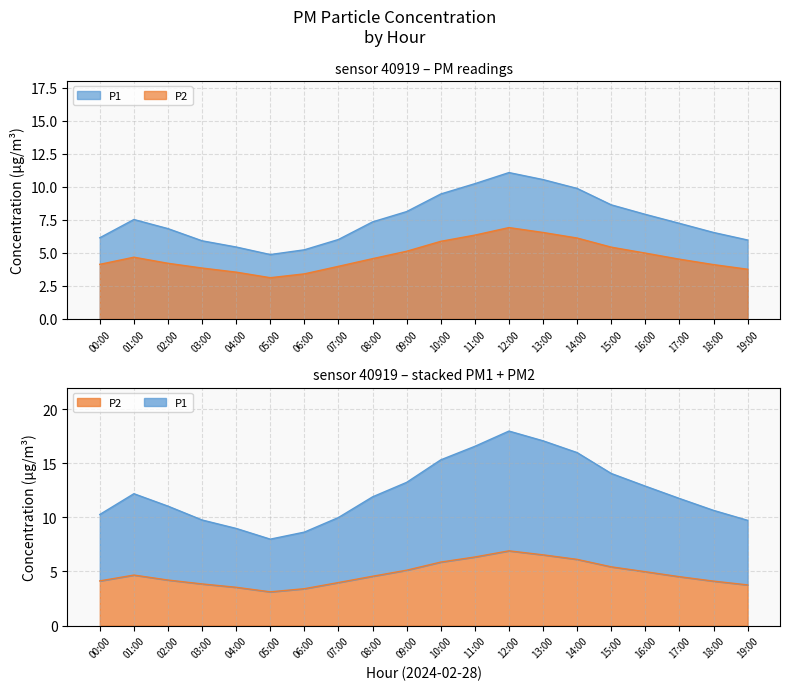

Is it true that P1 equals 7.2 at 17:00?

True